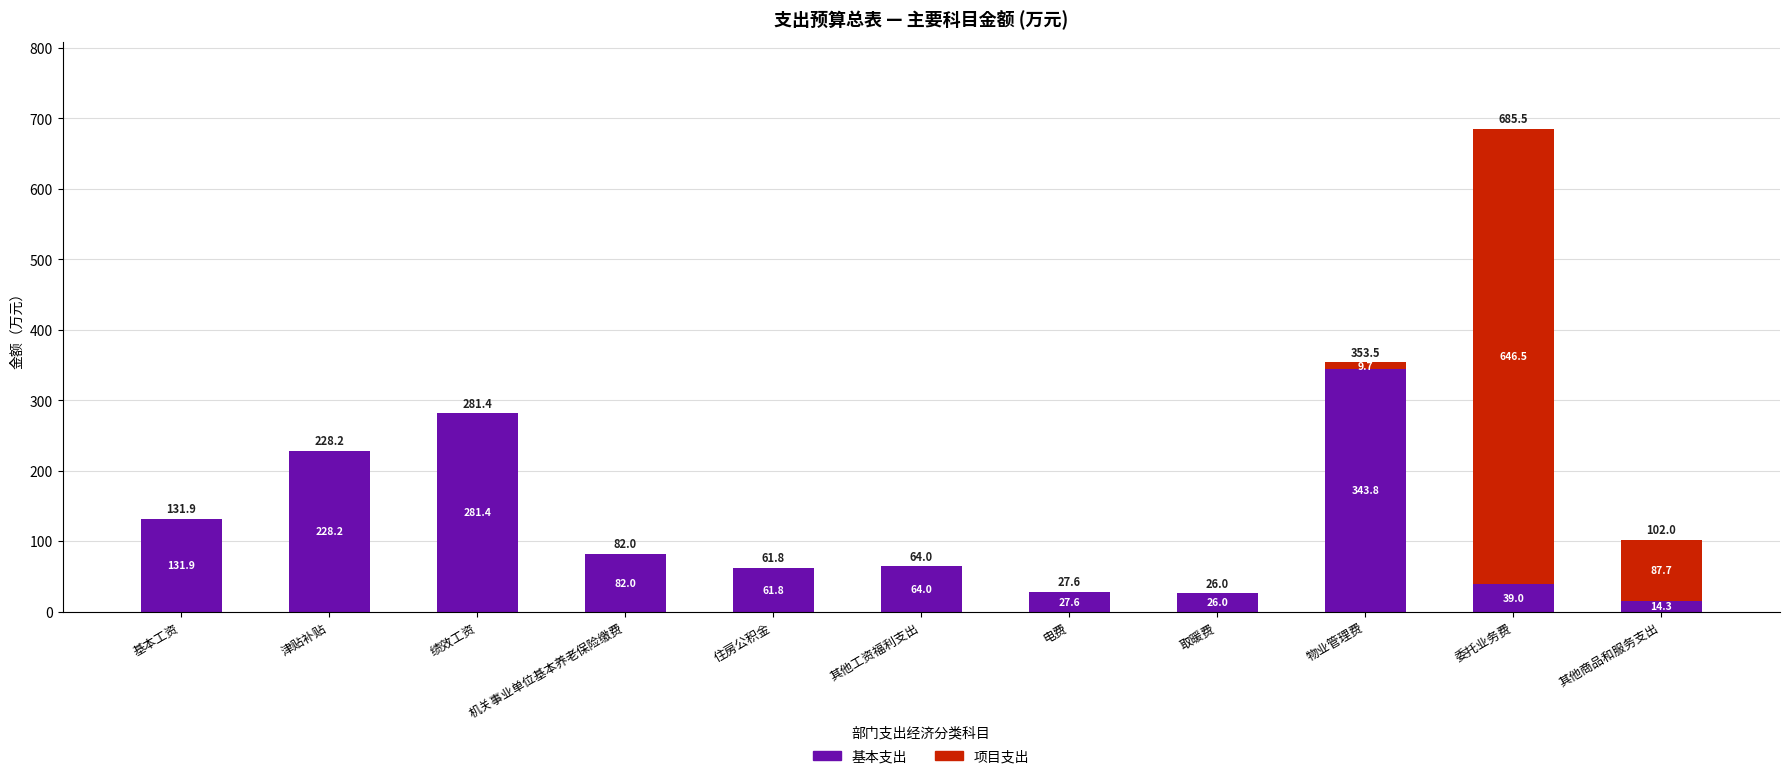

What is the total value across all series at 其他商品和服务支出?

102.0